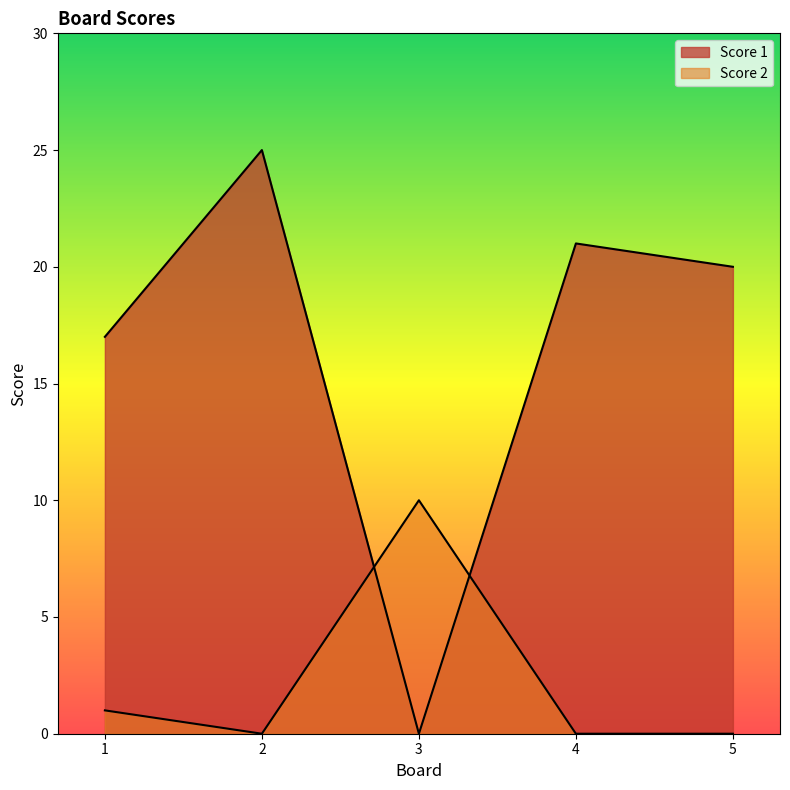

What is the total value across all series at 1?

18